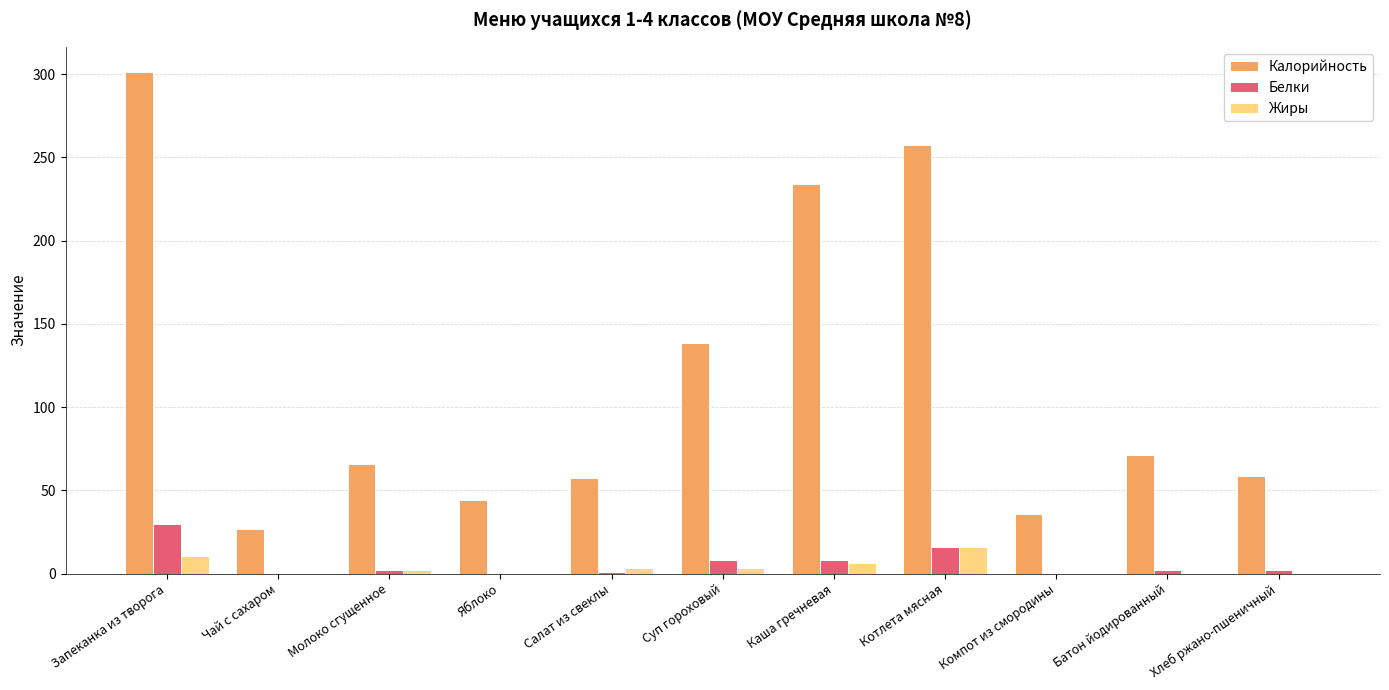

At which label is Калорийность closest to 164?

Суп гороховый